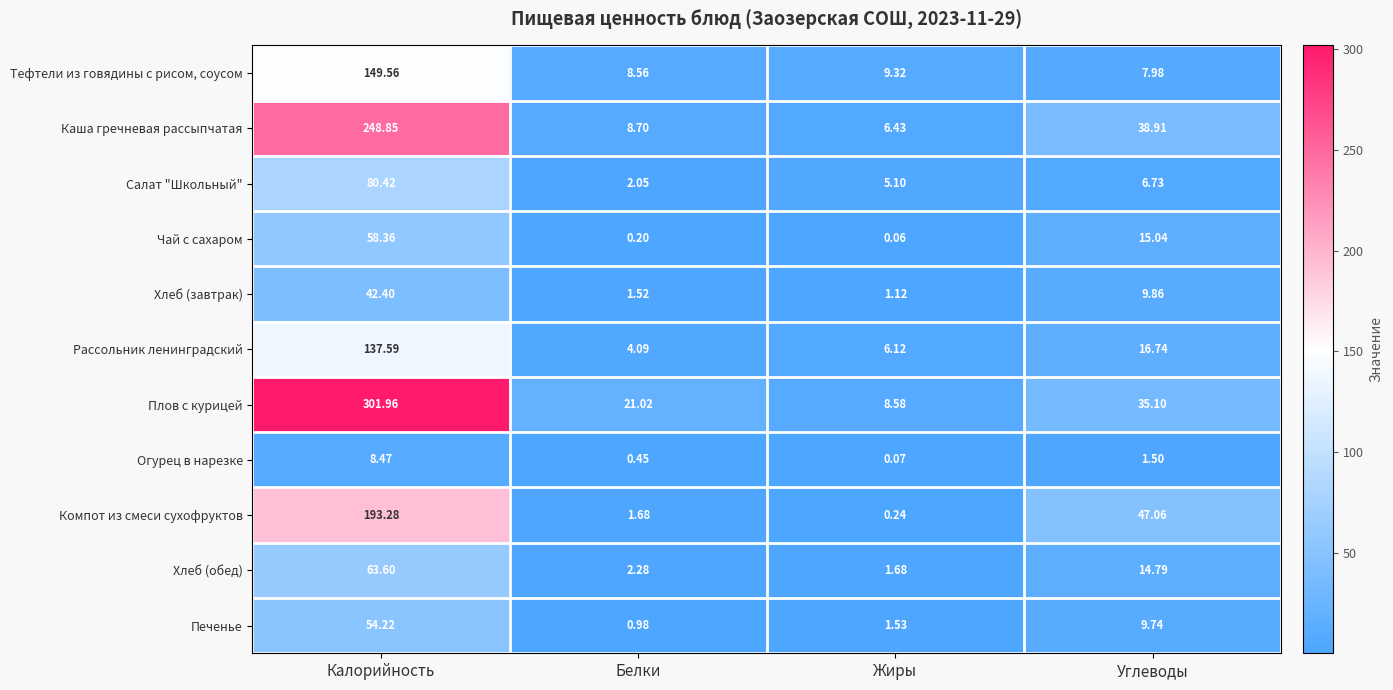

How many data points does each series have?

4